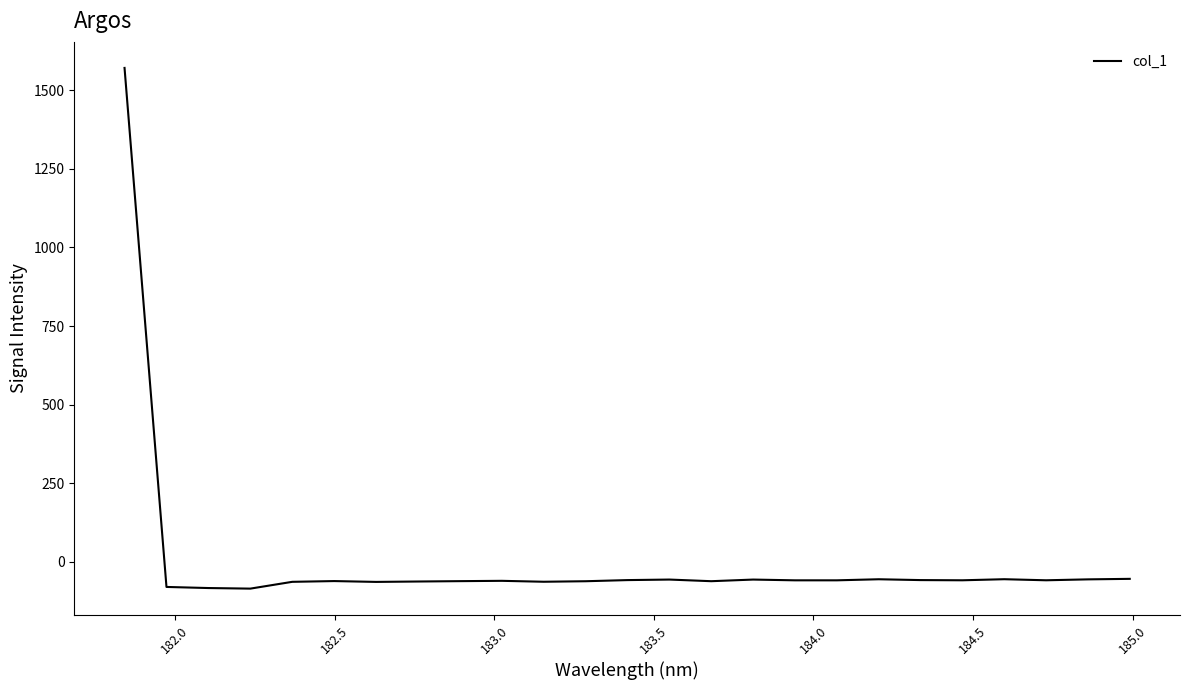

What is the minimum value shown in the chart?

-85.1